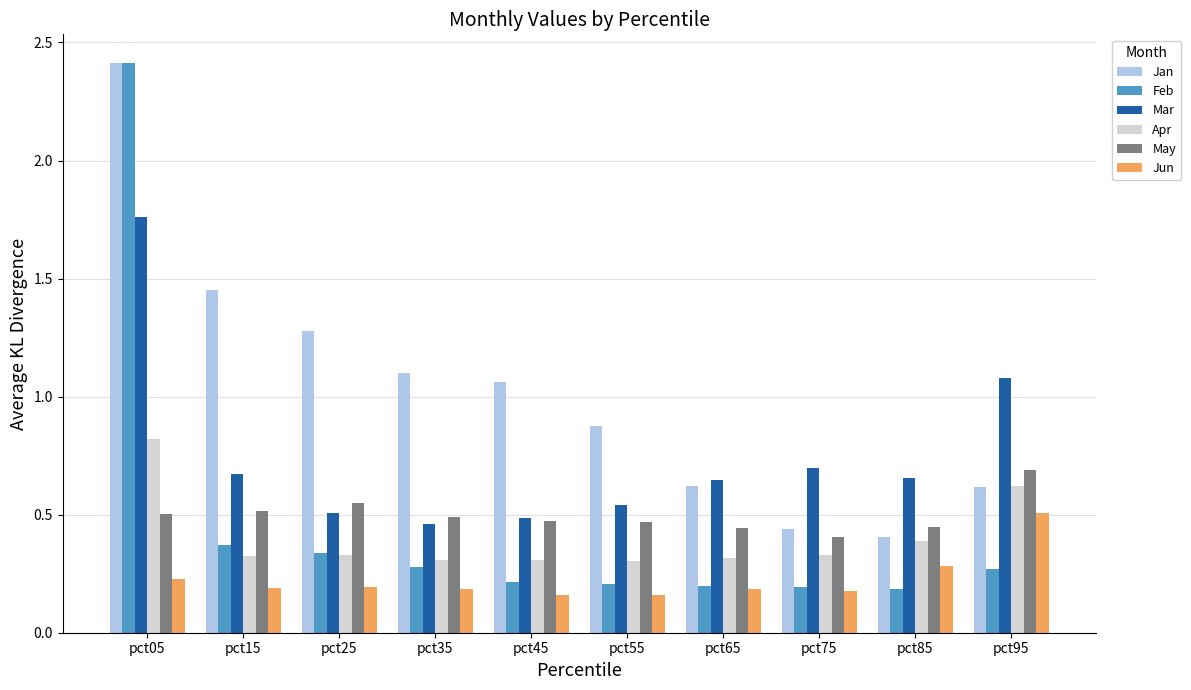

What is the difference between the second highest and second lowest values in the Jun series?

0.1